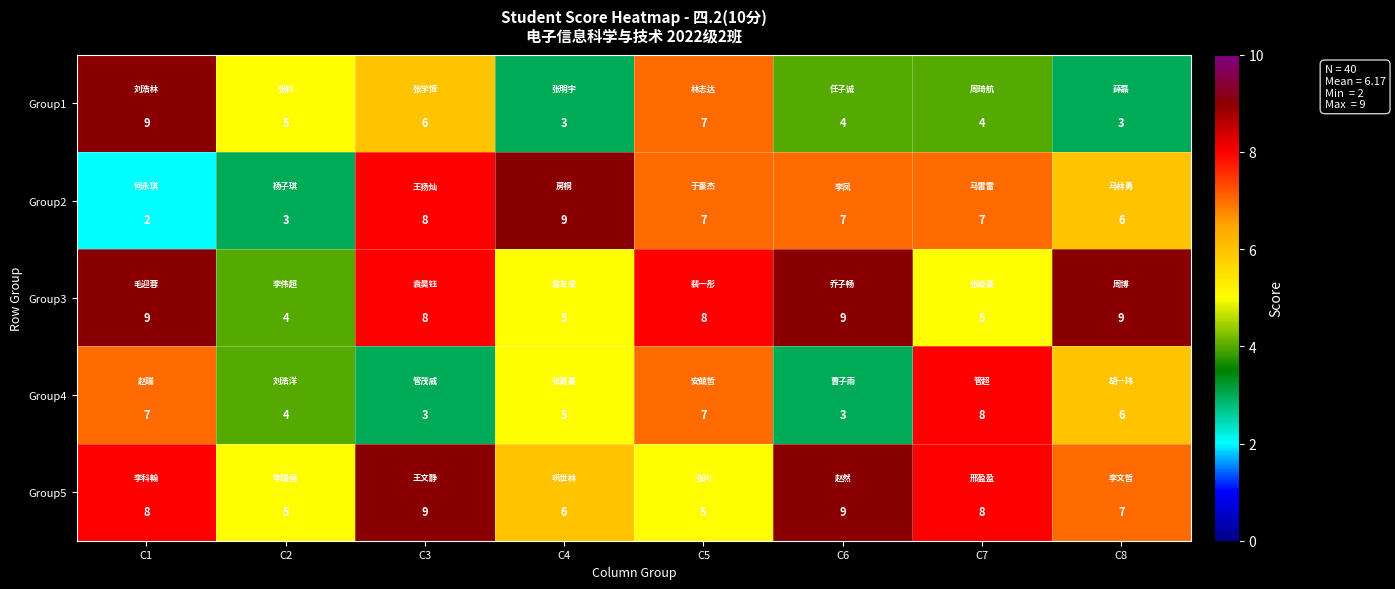

What is the difference between the Group2 values at C2 and C6?

4